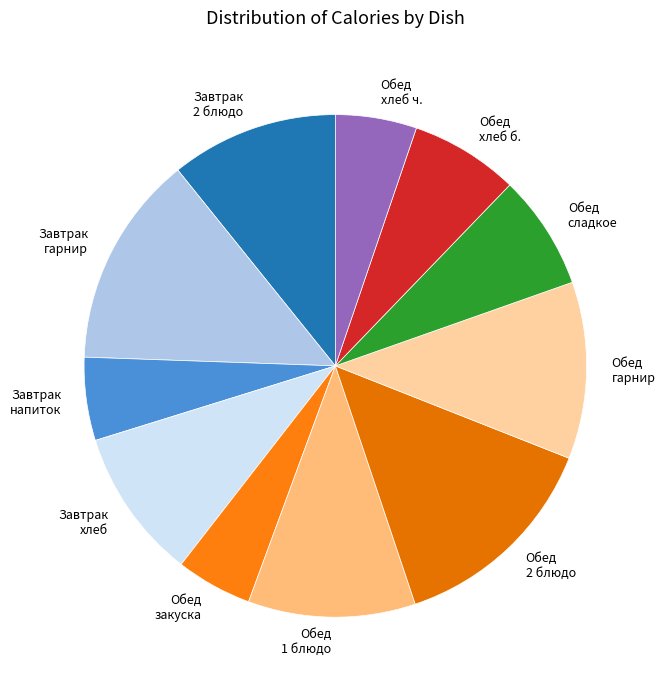

How many slices are in this pie chart?

11